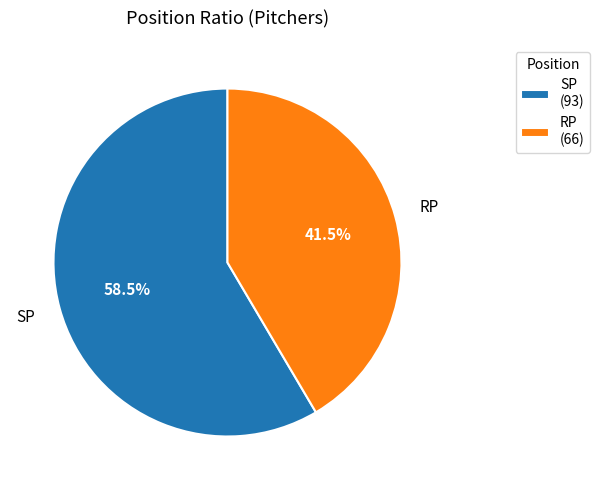

To the nearest percent, what is the difference between the largest and smallest slice percentages?

17%